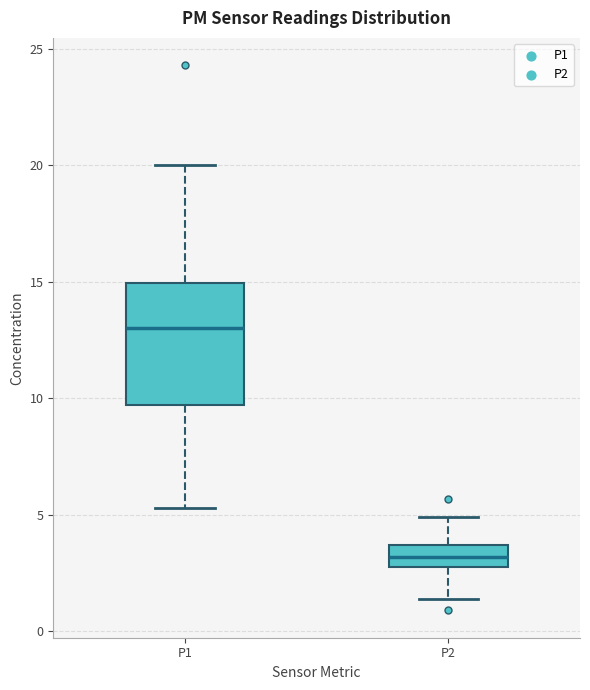

Which box is the tallest, from its lower edge to its upper edge?

P1